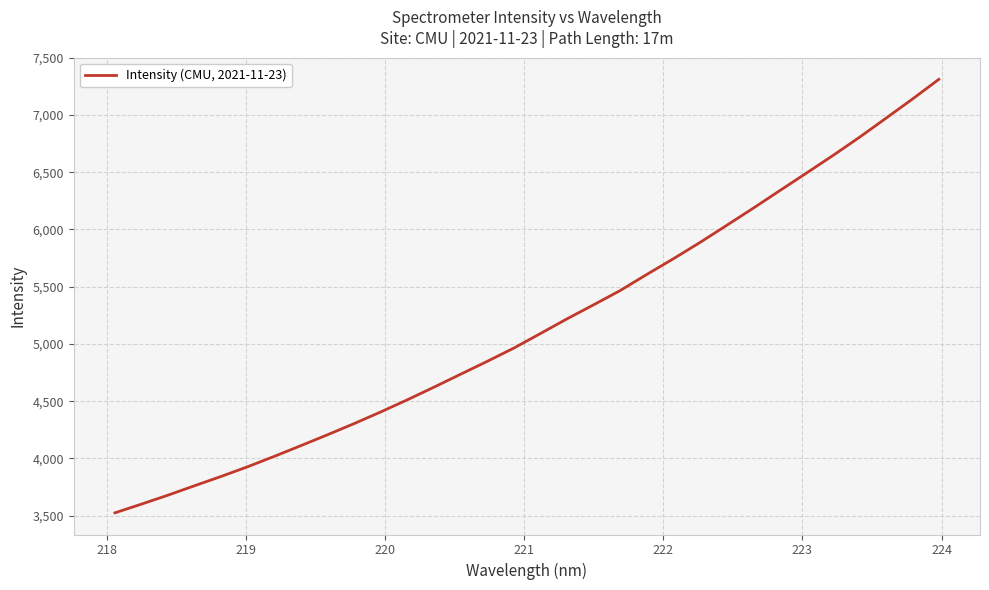

What is the maximum value shown in the chart?

7311.4